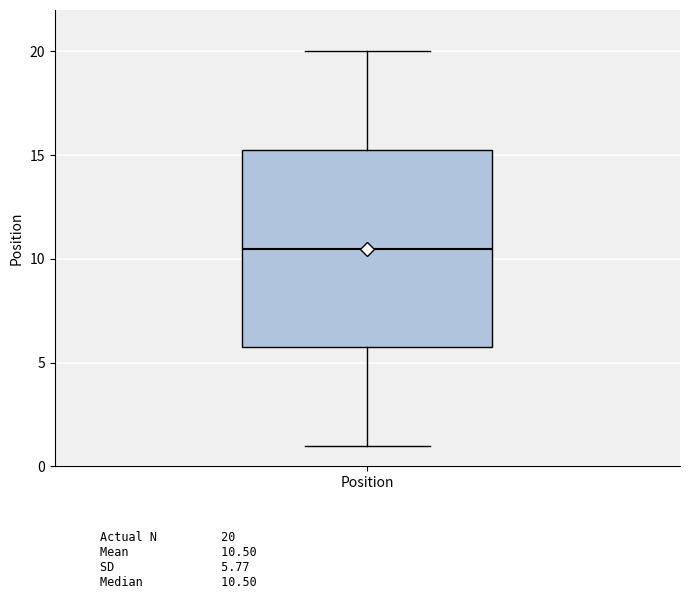

Transcribe this box plot: give where the median line is, the range the box spans, and where the two whiskers end, as read against the y-axis. The values are not printed on the chart, so give them approximately, as read against the axis.

median 10.5, box 6.0 to 15.5, whiskers 1.0 to 20.0